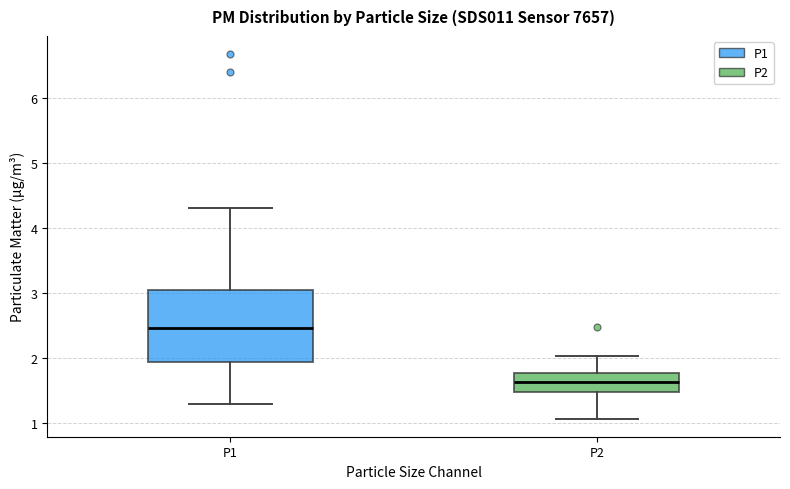

Where does the lower whisker of the box for P2 end on the y-axis? The values are not printed on the chart, so give them approximately, as read against the axis.

1.1